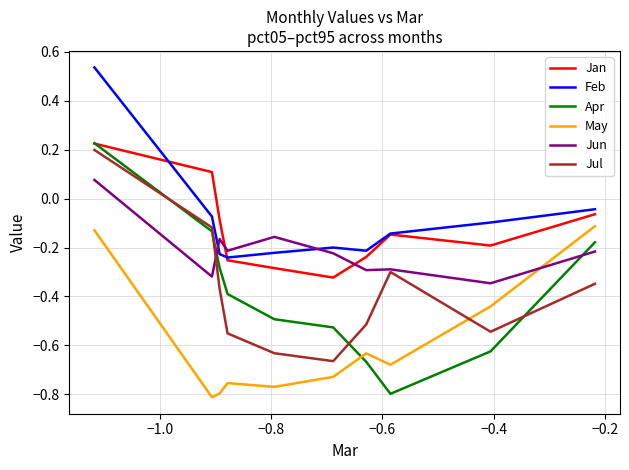

Which series has the largest range (max minus min)?

Apr